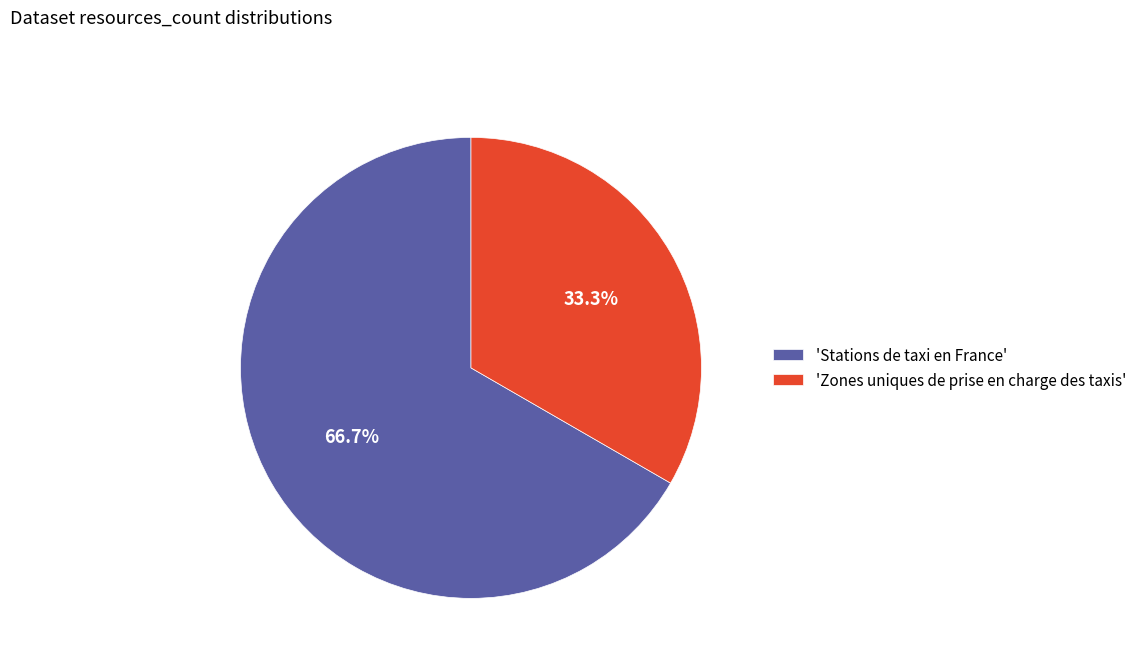

Rank the categories by value from highest to lowest.

'Stations de taxi en France', 'Zones uniques de prise en charge des taxis'